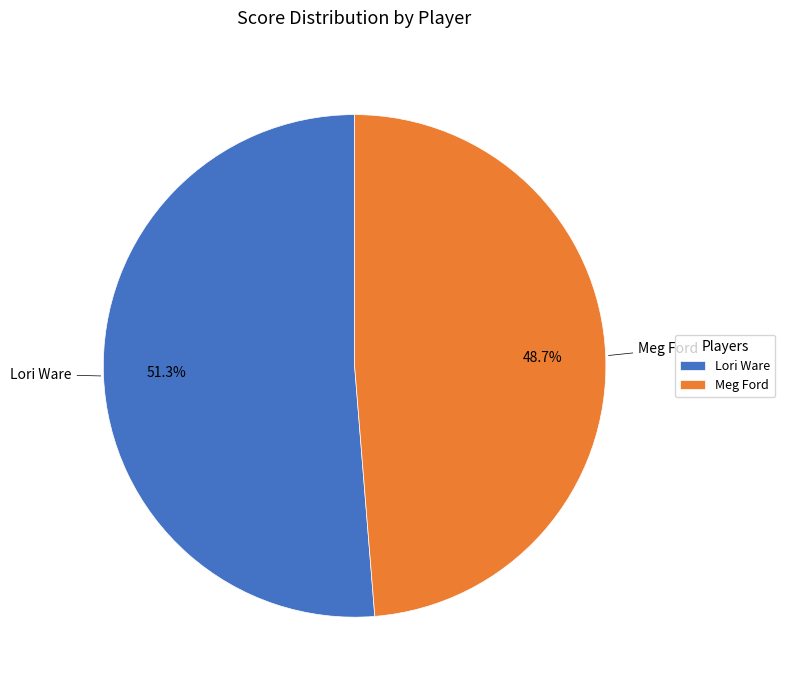

What is the ratio of the value at Lori Ware to the value at Meg Ford?

1.1